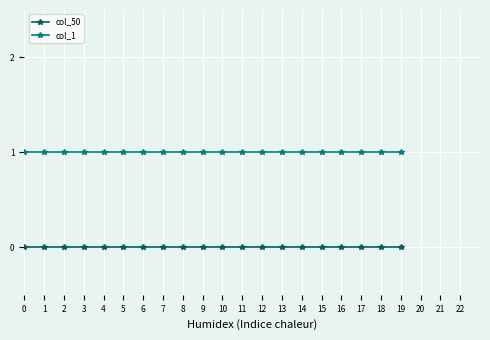

True or false: col_1 and col_50 cross at least once.

False